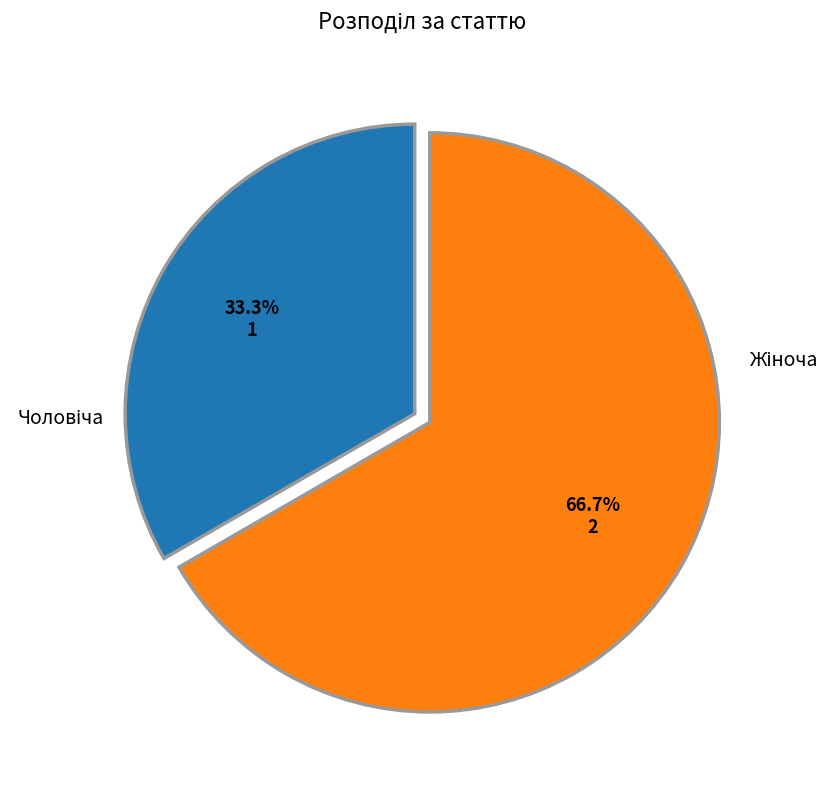

Does any single category account for the majority?

Yes